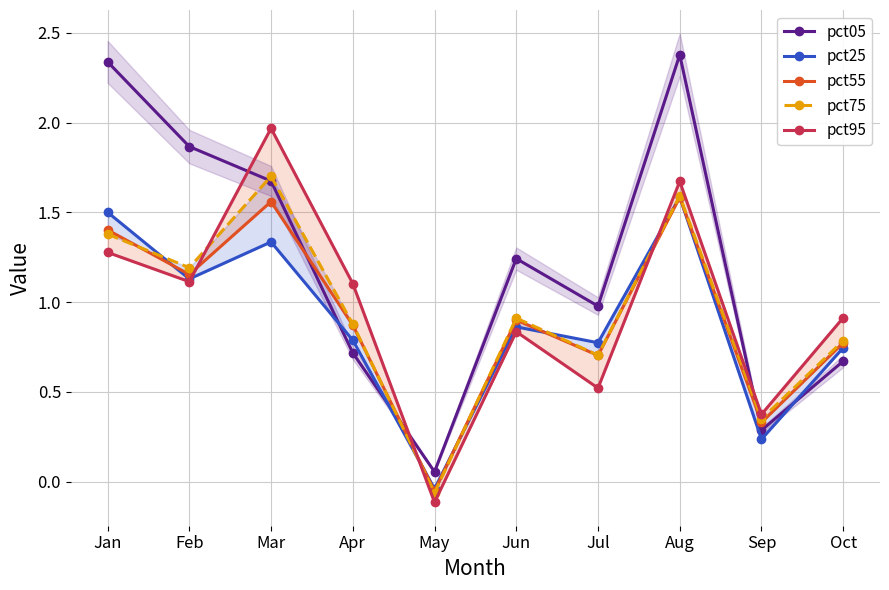

What is the value of the pct55 point at the 7th from the left?

0.7